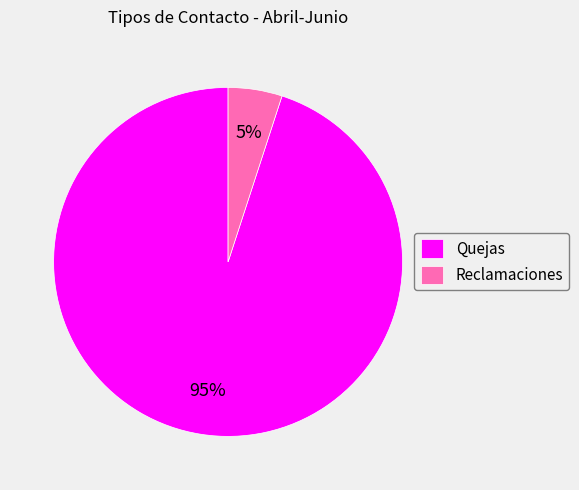

Rank the categories by value from lowest to highest.

Reclamaciones, Quejas